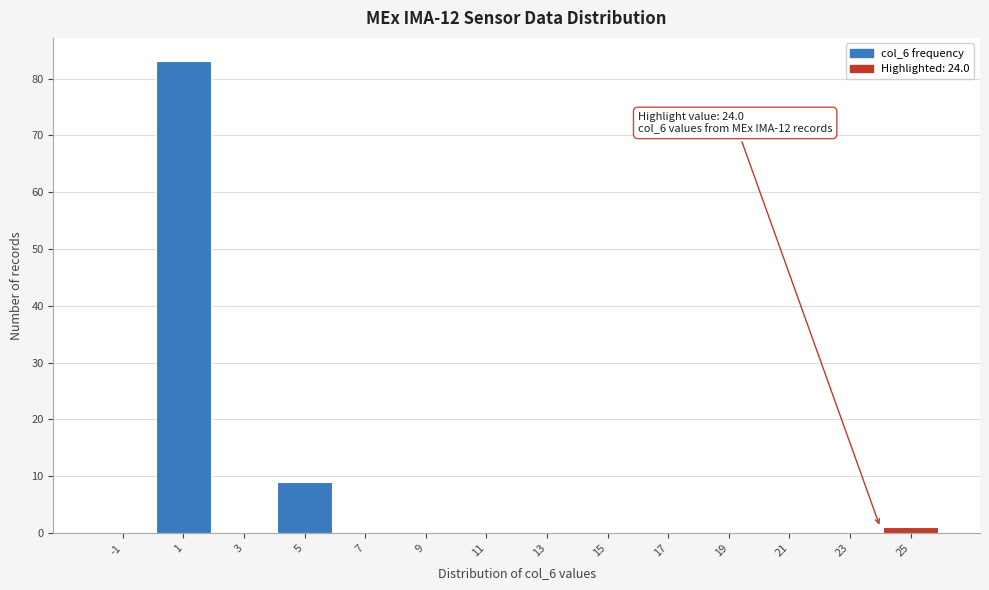

Which range on the x-axis has the tallest bar?

0 to 2